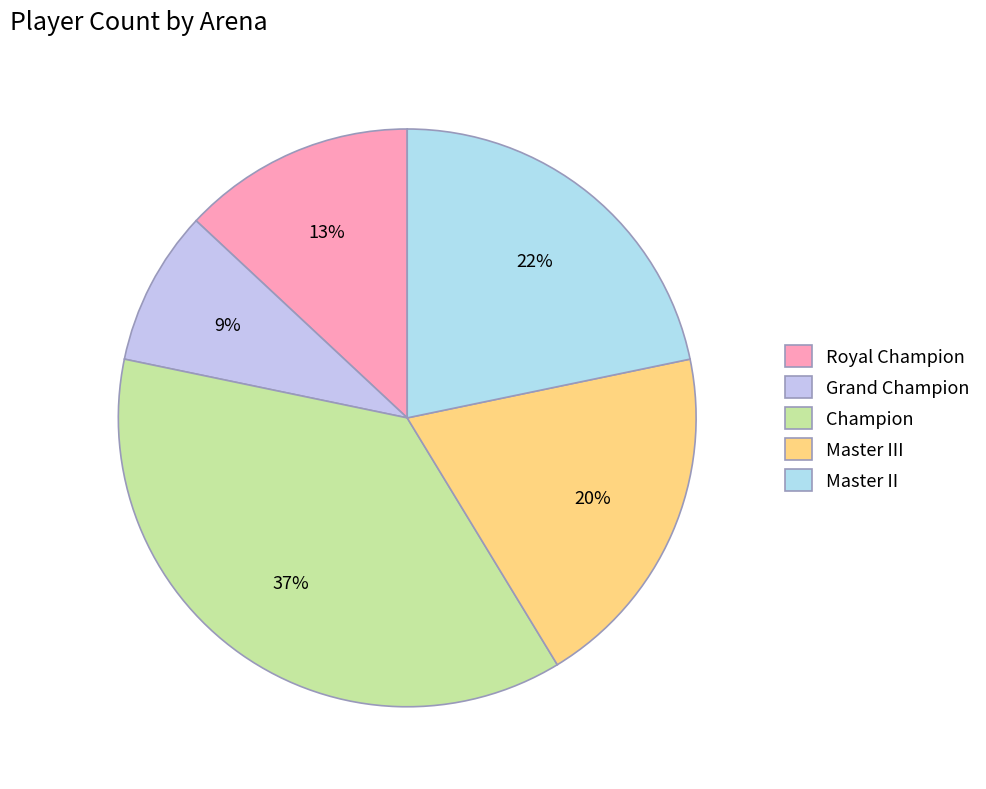

What percentage is the Royal Champion slice, to the nearest percent?

13%